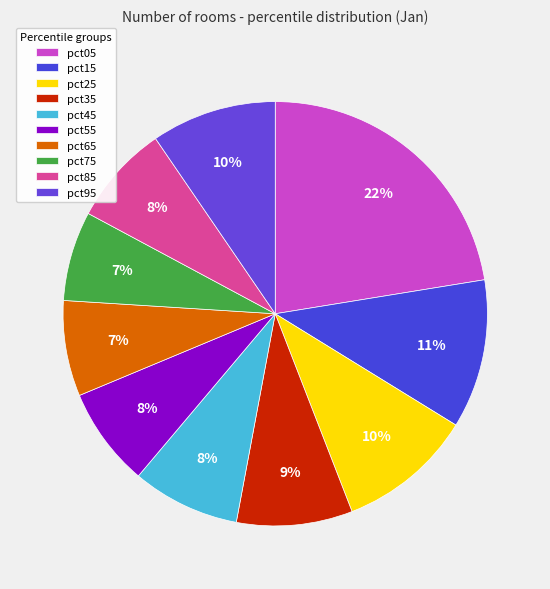

How many segments does this pie chart have?

10